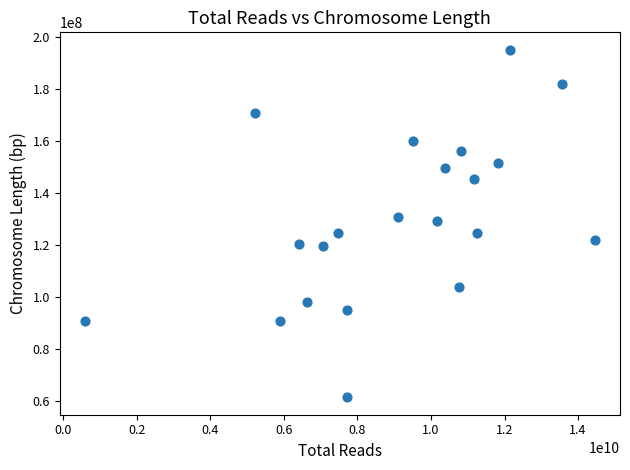

What is the range of X values (max minus min)?

13851865050